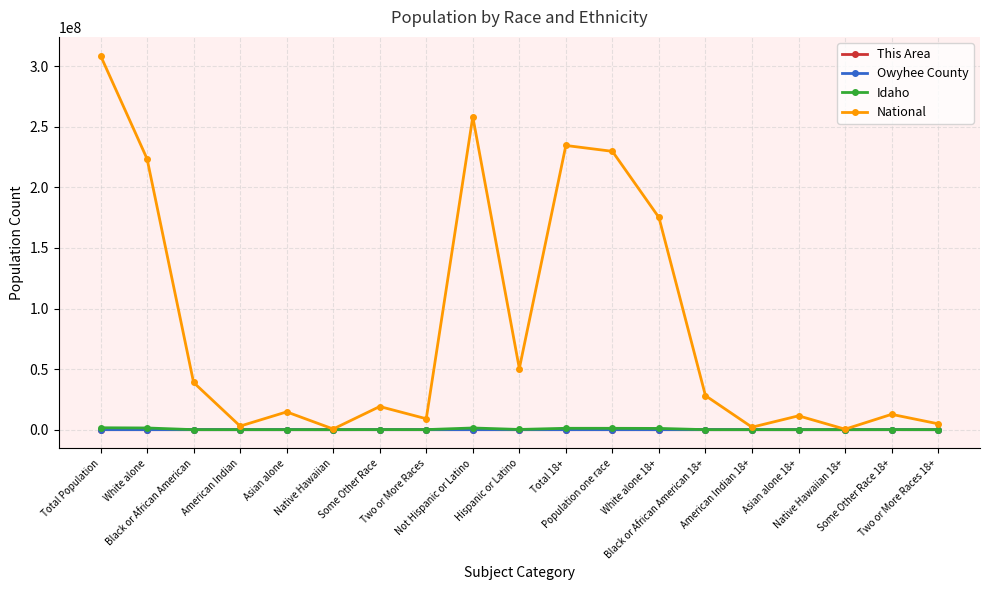

What is the sum of the Idaho values at Black or African American and Population one race?

1128641